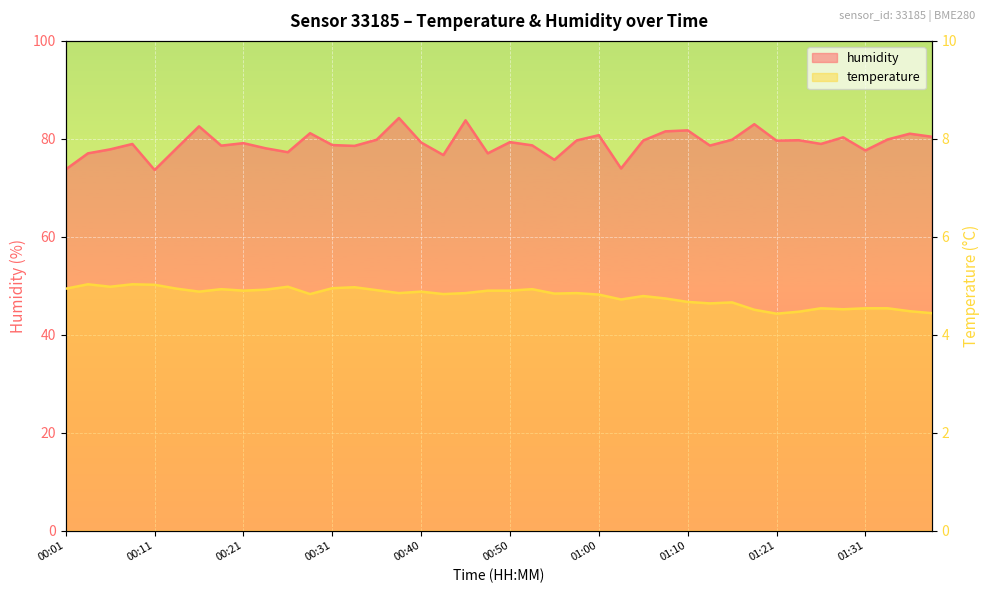

Reading left to right, transcribe all the data shown in this chart.

temperature: 4.9	5.0	5.0	5.0	5.0	4.9	4.9	4.9	4.9	4.9	5.0	4.8	5.0	5.0	4.9	4.8	4.9	4.8	4.8	4.9	4.9	4.9	4.8	4.8	4.8	4.7	4.8	4.7	4.7	4.6	4.7	4.5	4.4	4.5	4.5	4.5	4.5	4.5	4.5	4.4
humidity: 73.8	77.0	77.8	79.0	73.6	78.1	82.5	78.6	79.1	78.1	77.3	81.2	78.7	78.6	79.8	84.3	79.2	76.7	83.8	77.0	79.3	78.7	75.7	79.7	80.8	74.0	79.7	81.5	81.7	78.6	79.8	83.0	79.6	79.7	79.0	80.3	77.6	79.9	81.0	80.4